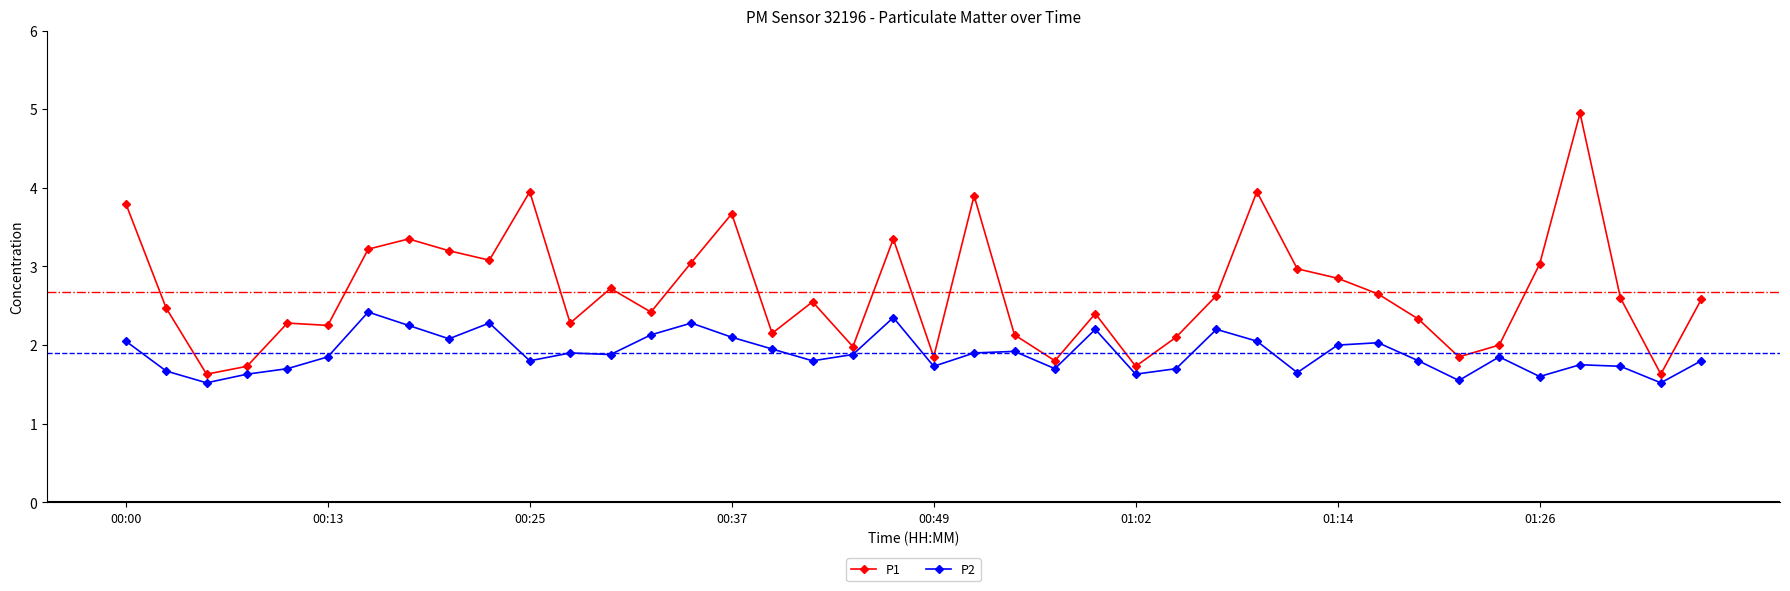

What is the highest value of the P2 series?

2.4